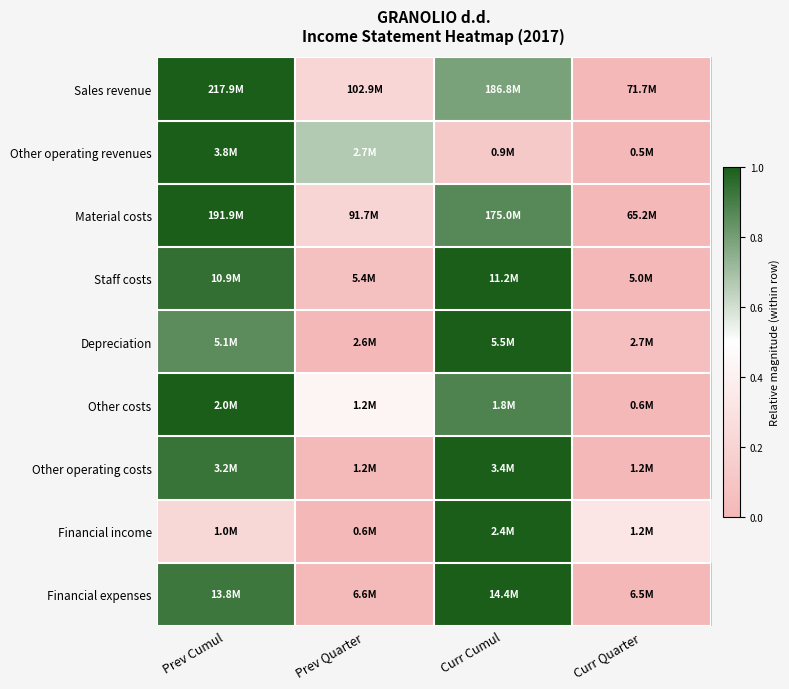

Count the number of data series in this chart.

9